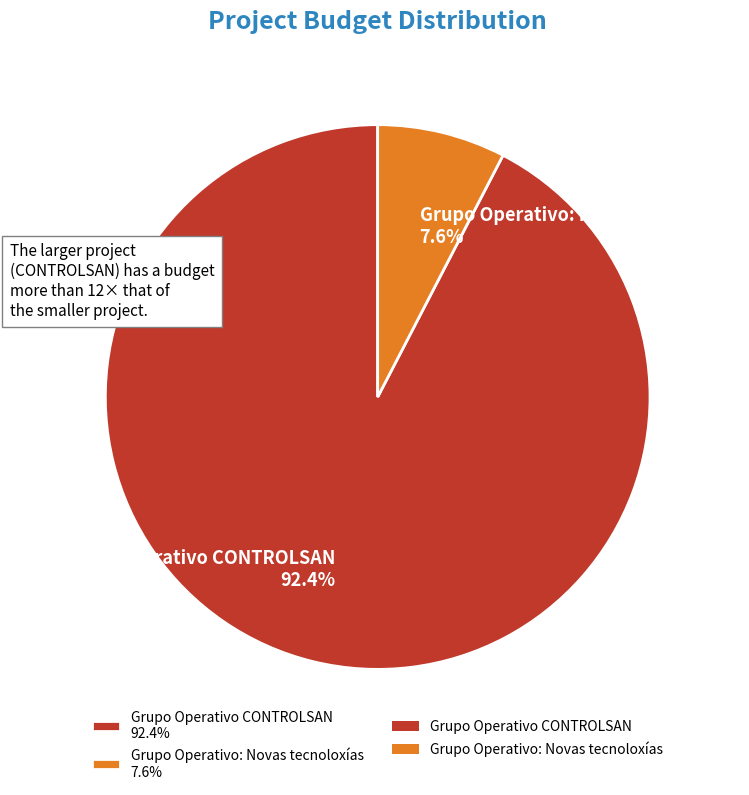

Count the number of slices in the pie.

2